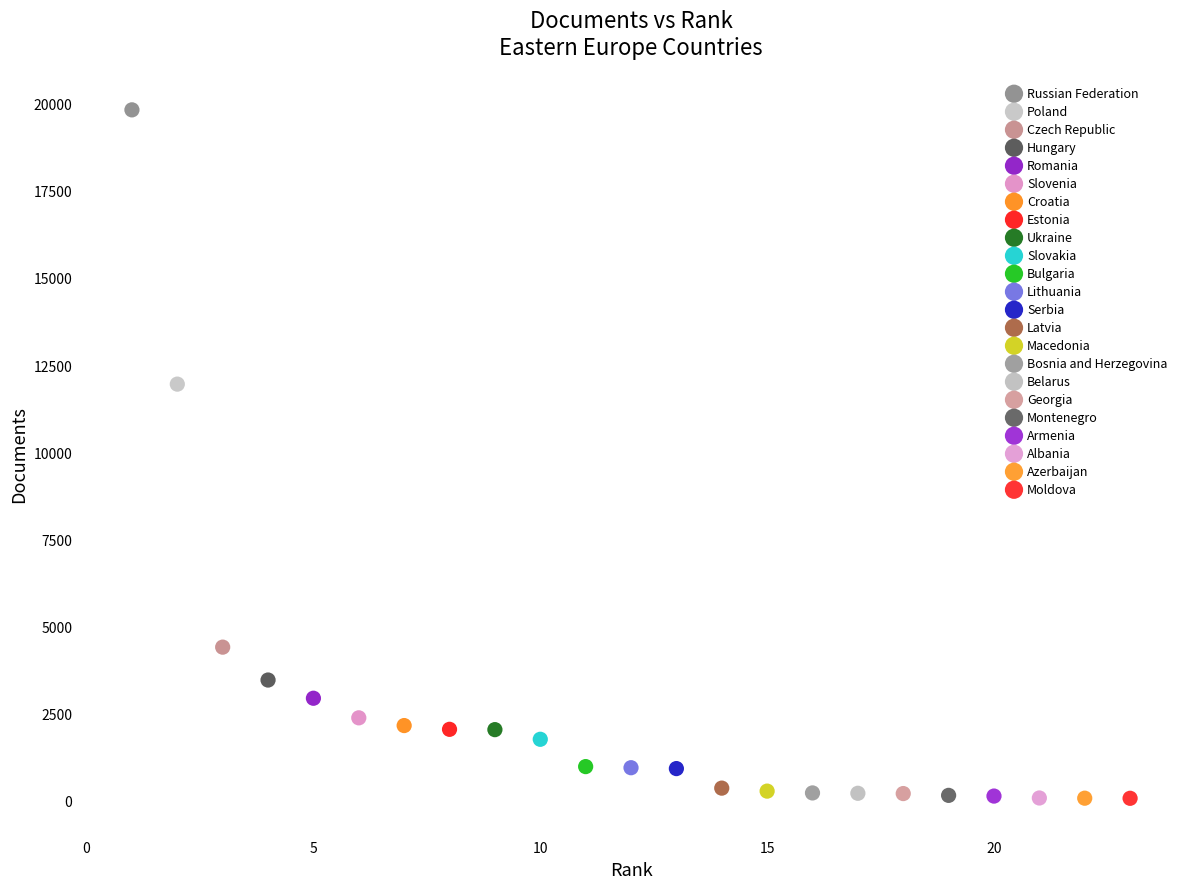

What are all the series names shown in the legend?

Russian Federation, Poland, Czech Republic, Hungary, Romania, Slovenia, Croatia, Estonia, Ukraine, Slovakia, Bulgaria, Lithuania, Serbia, Latvia, Macedonia, Bosnia and Herzegovina, Belarus, Georgia, Montenegro, Armenia, Albania, Azerbaijan, Moldova